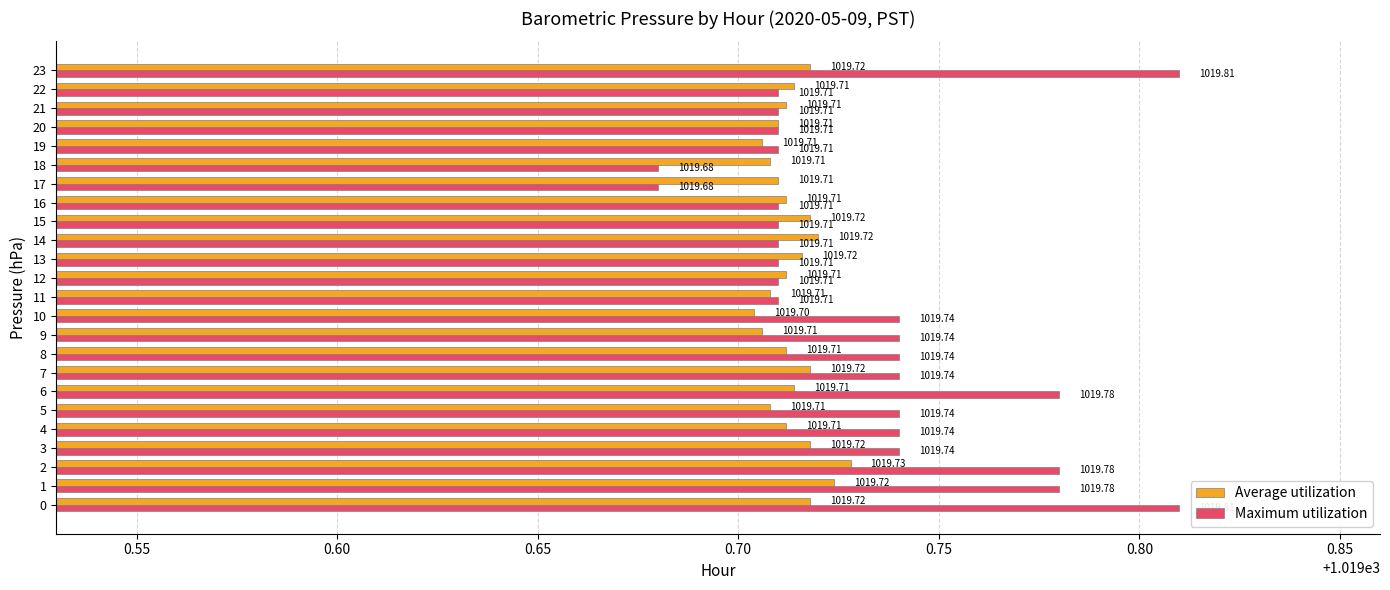

List the series in order of their peak value, lowest first.

Average utilization, Maximum utilization